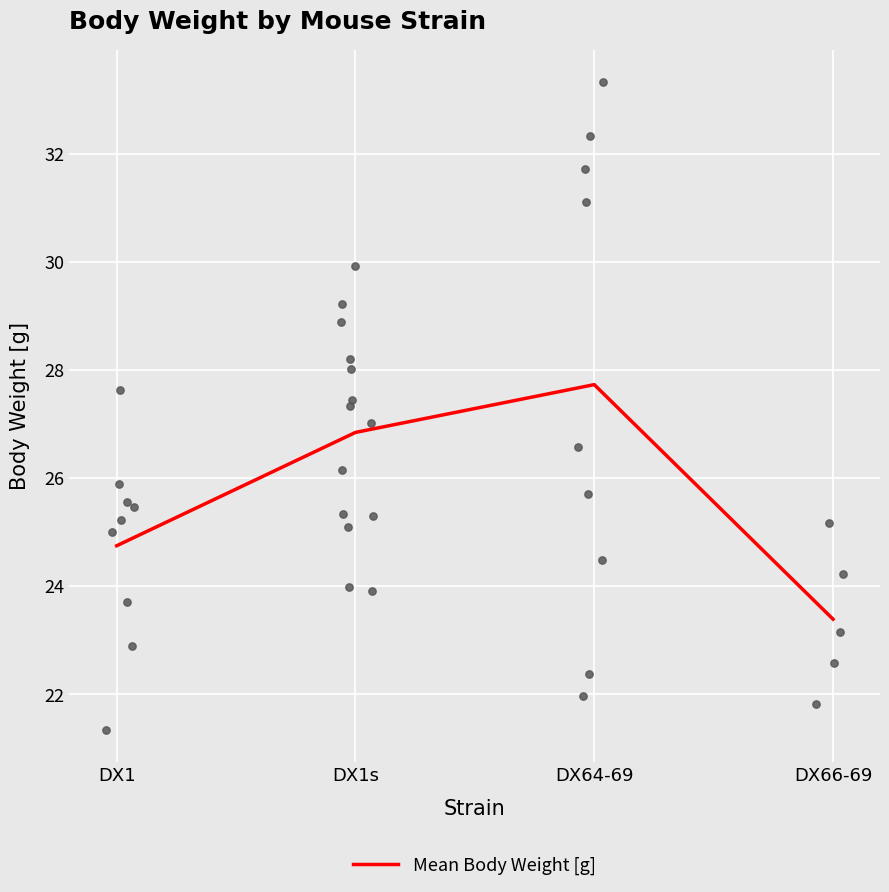

What is the change in value from DX64-69 to DX66-69?

-4.3